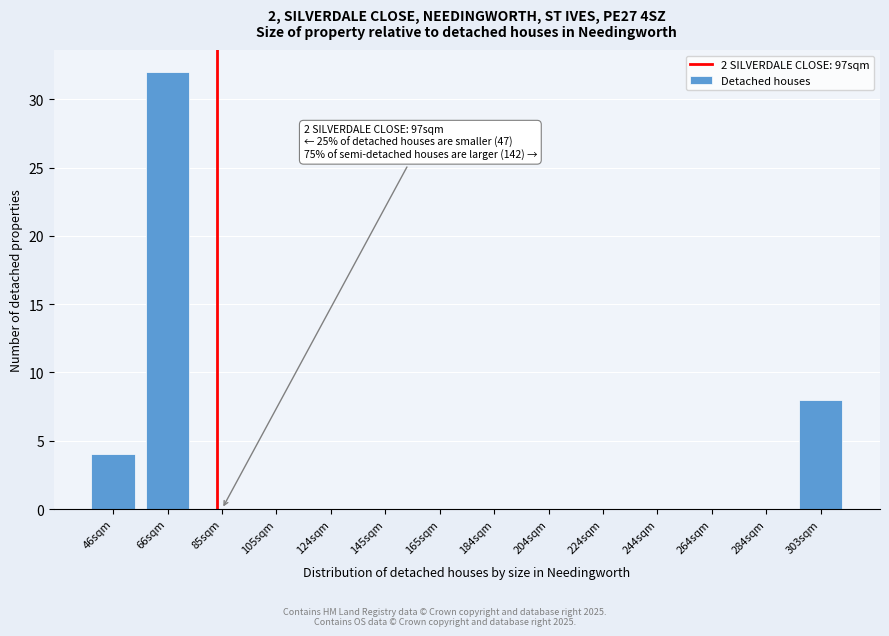

Reading right to left, extract all data points from this chart.

303sqm=8	284sqm=0	264sqm=0	244sqm=0	224sqm=0	204sqm=0	184sqm=0	165sqm=0	145sqm=0	124sqm=0	105sqm=0	85sqm=0	66sqm=32	46sqm=4